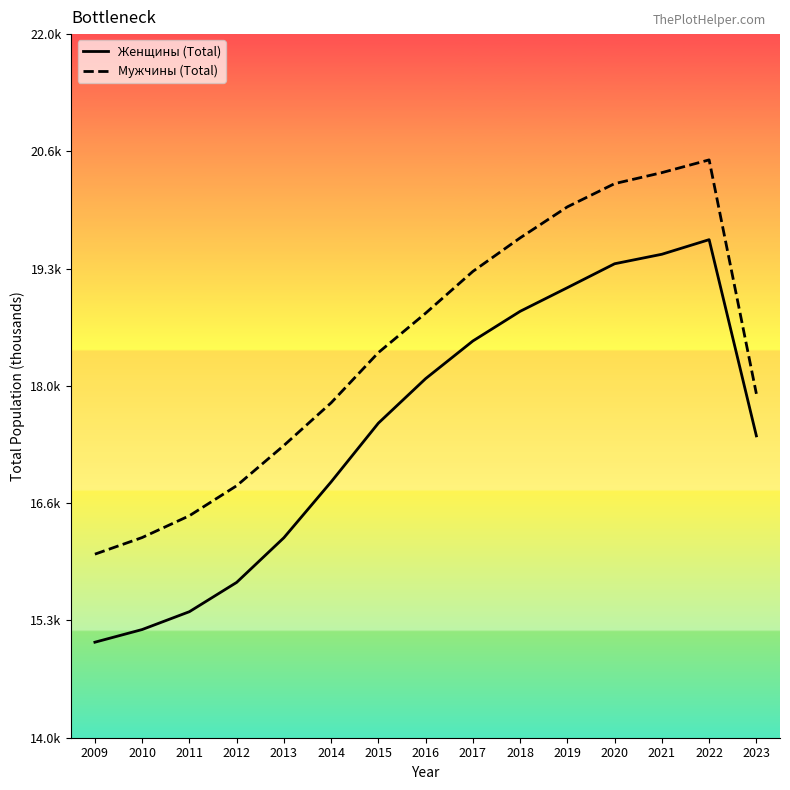

The value of Мужчины (Total) at 2010 is 5696. True or false?

False